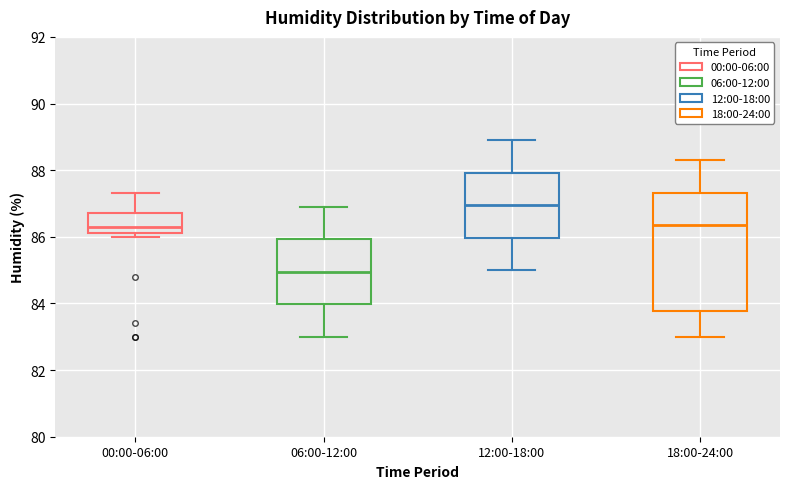

Which box is the tallest, from its lower edge to its upper edge?

18:00-24:00